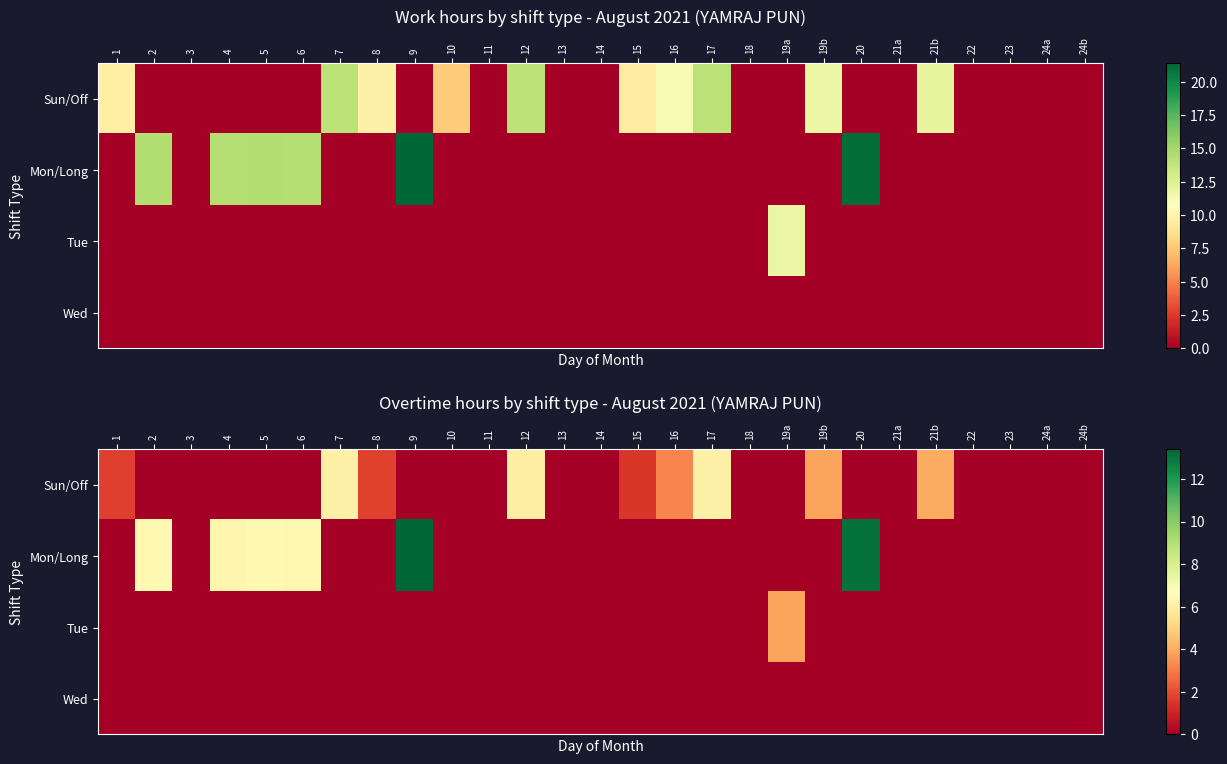

At which label does Tue reach its minimum?

1